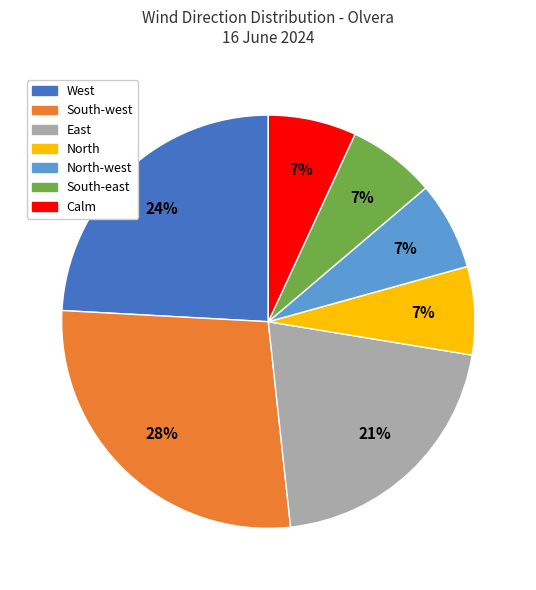

To the nearest percent, what is the average slice percentage?

14%